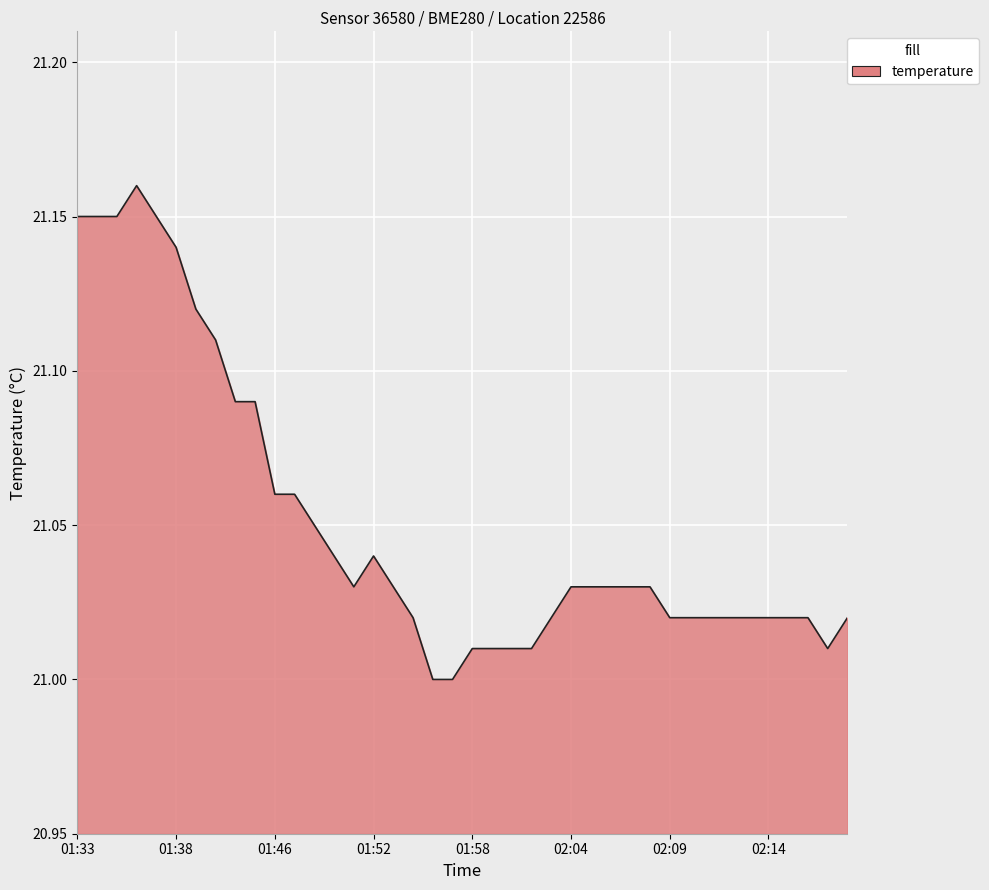

Rank the categories by value from lowest to highest.

01:55, 01:57, 01:58, 01:59, 02:00, 02:01, 02:17, 01:54, 02:02, 02:09, 02:10, 02:11, 02:12, 02:13, 02:14, 02:15, 02:16, 02:18, 01:51, 01:53, 02:04, 02:05, 02:06, 02:07, 02:08, 01:49, 01:52, 01:48, 01:46, 01:47, 01:43, 01:44, 01:40, 01:39, 01:38, 01:33, 01:34, 01:35, 01:37, 01:36